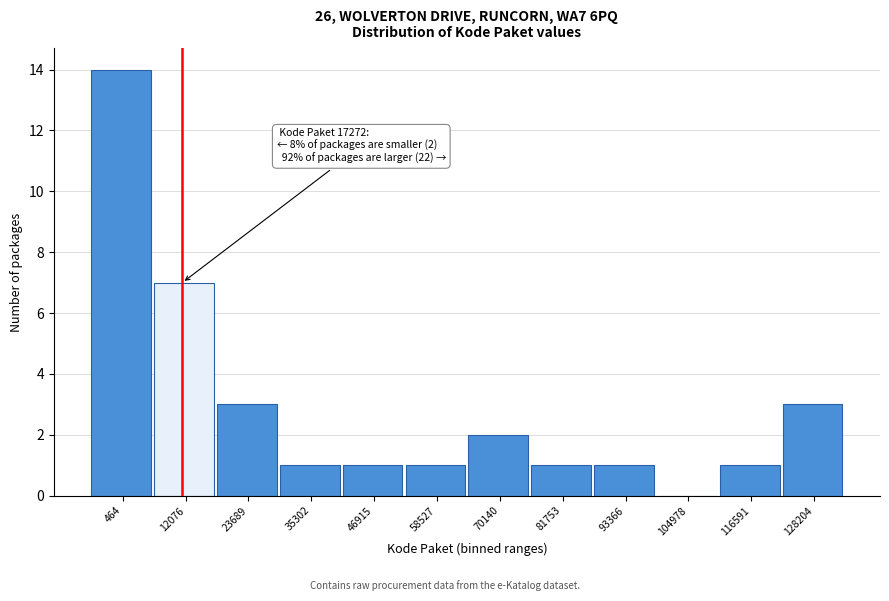

Reading left to right, list all the values displayed in this chart.

464=14	12076=7	23689=3	35302=1	46915=1	58527=1	70140=2	81753=1	93366=1	104978=0	116591=1	128204=3